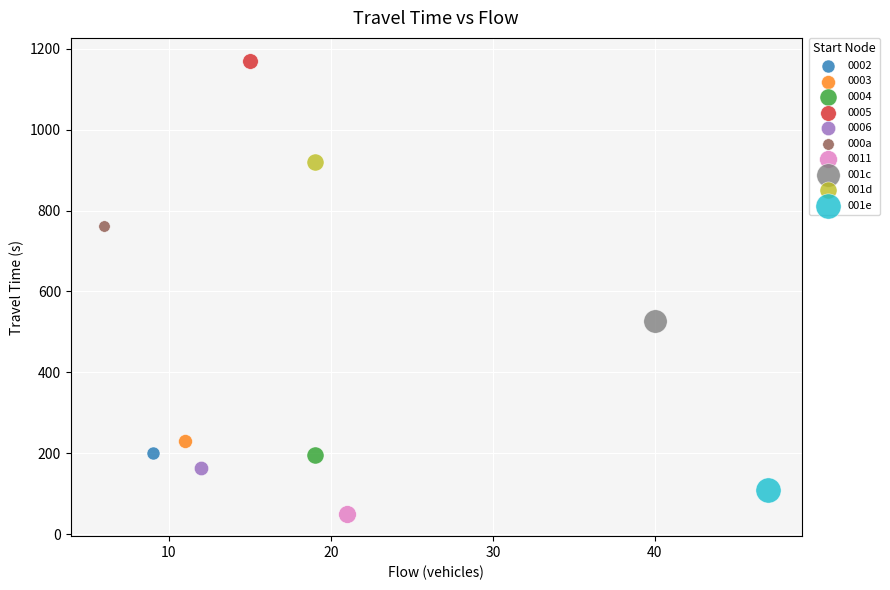

Which series reaches the minimum Y coordinate?

0011